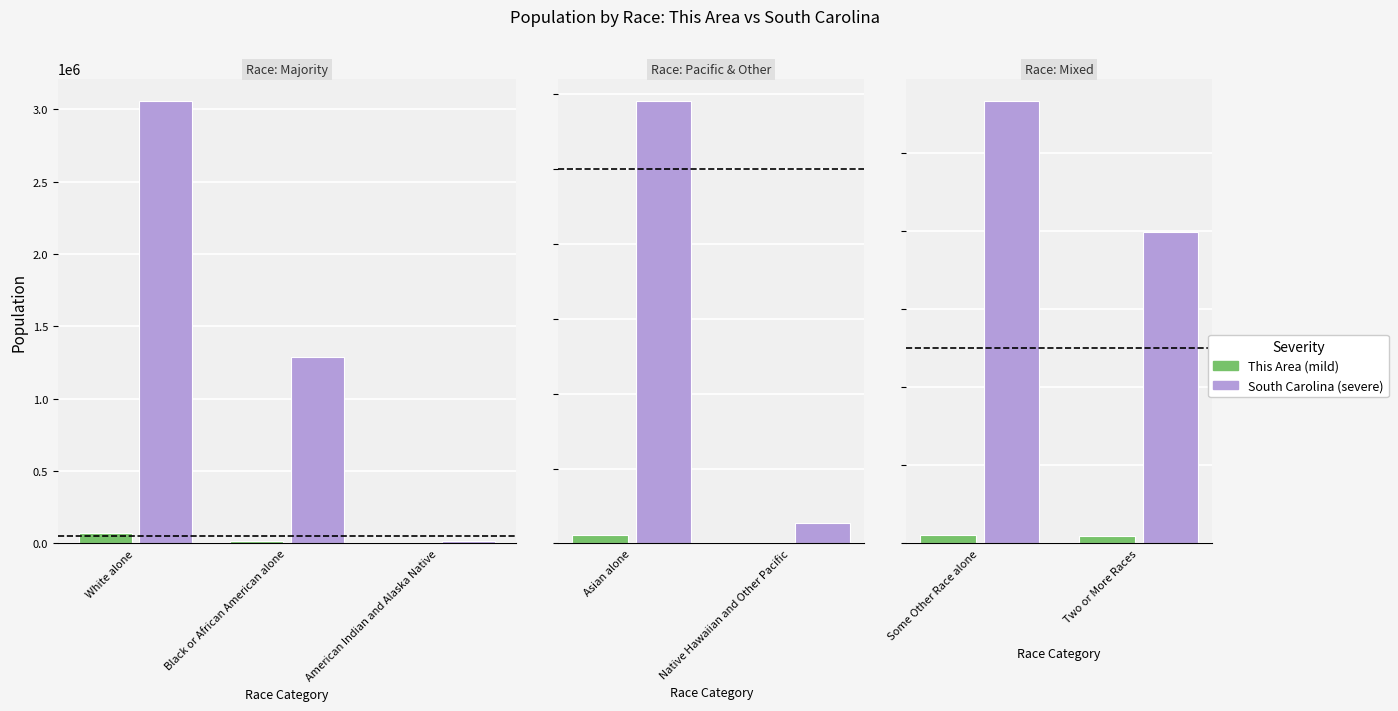

Which series changed the most between Some Other Race alone and Two or More Races?

South Carolina